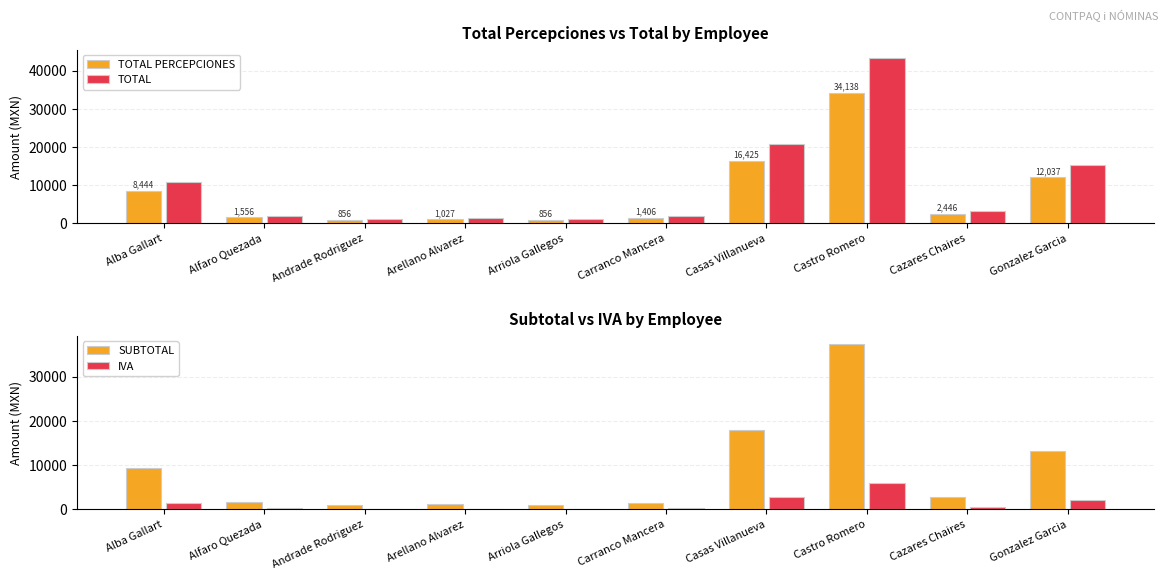

What is the spread (max minus min) of values at Castro Romero?

37381.5